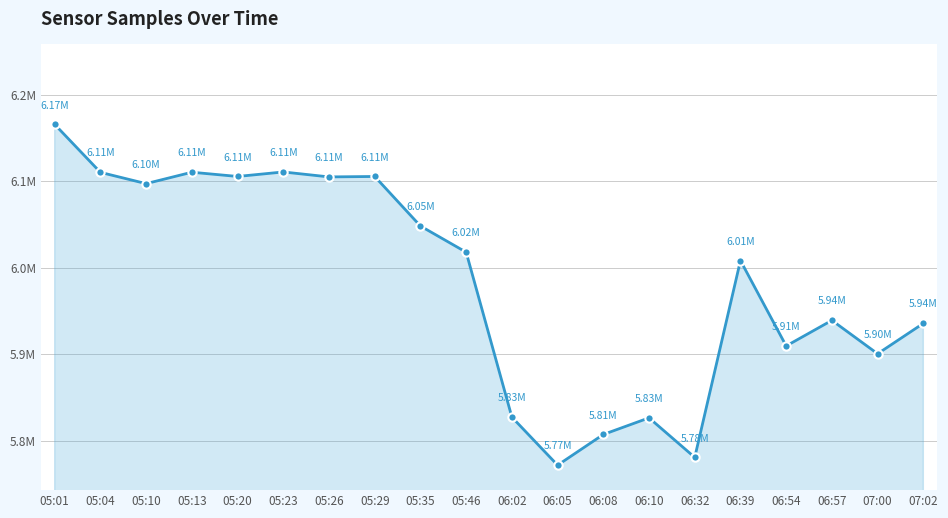

Does the chart have visible grid lines?

Yes